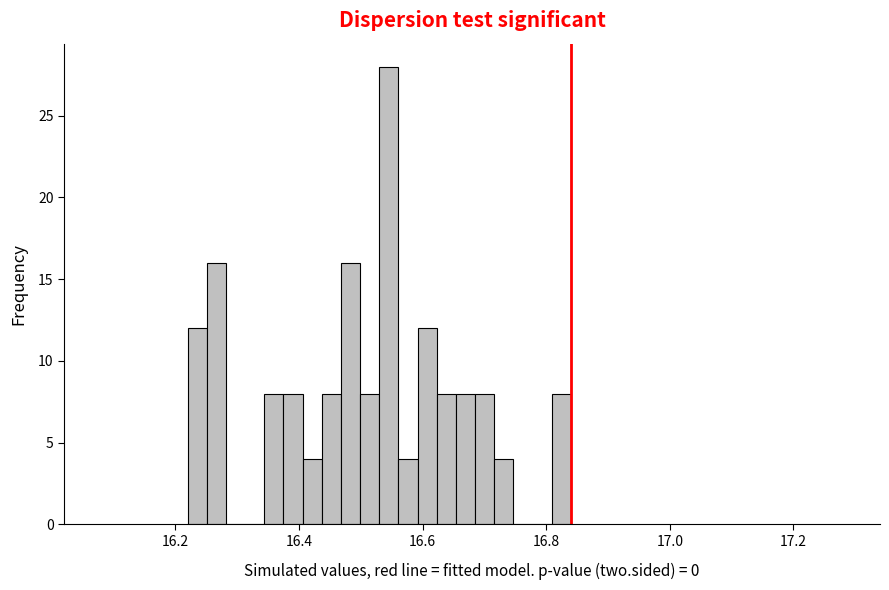

Read against the x-axis, roughly where is the centre of the tallest bar?

16.54